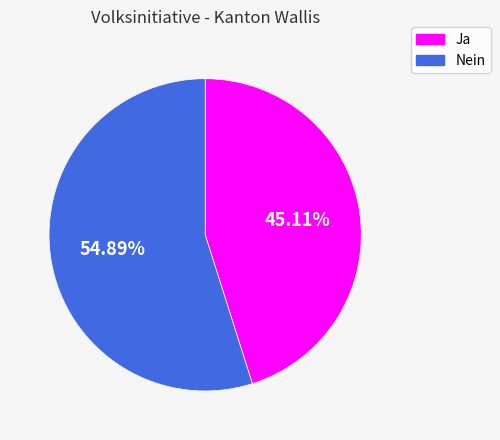

The Nein slice represents 61% of the pie. True or false?

False